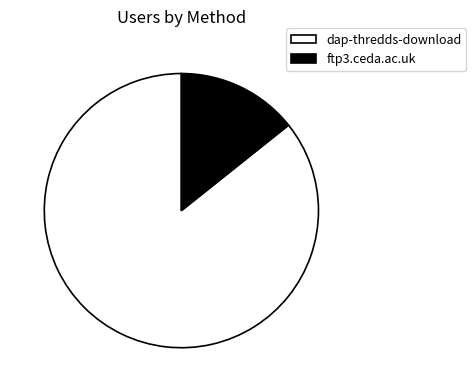

Rank the categories by value from highest to lowest.

dap-thredds-download, ftp3.ceda.ac.uk